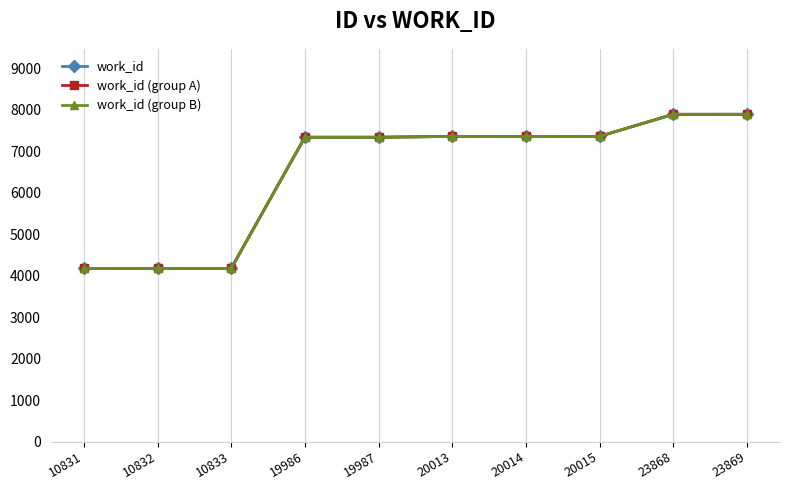

What value does the work_id (group B) series have at 20015, to the nearest 10?

7360